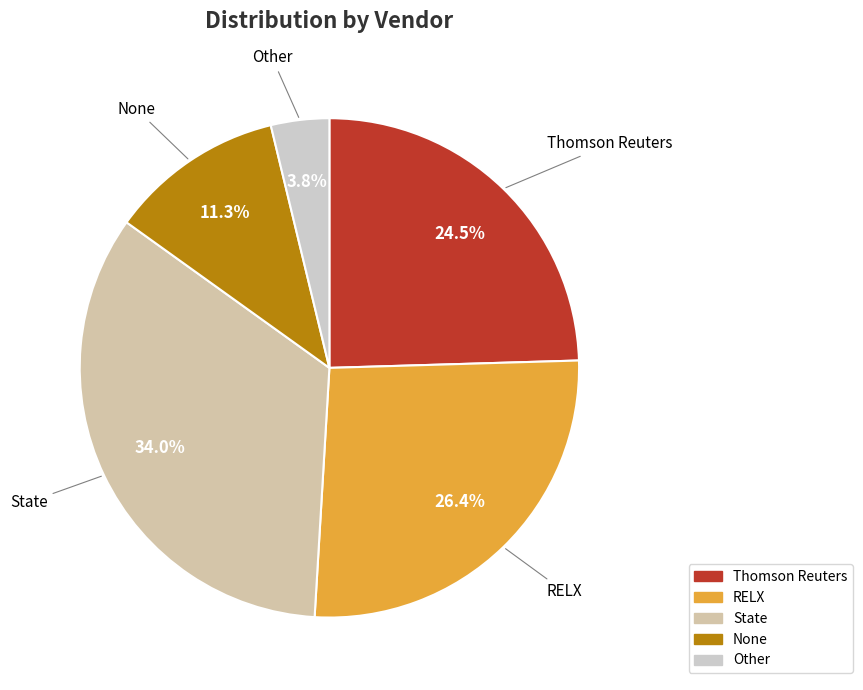

To the nearest percent, what portion does None represent?

11%